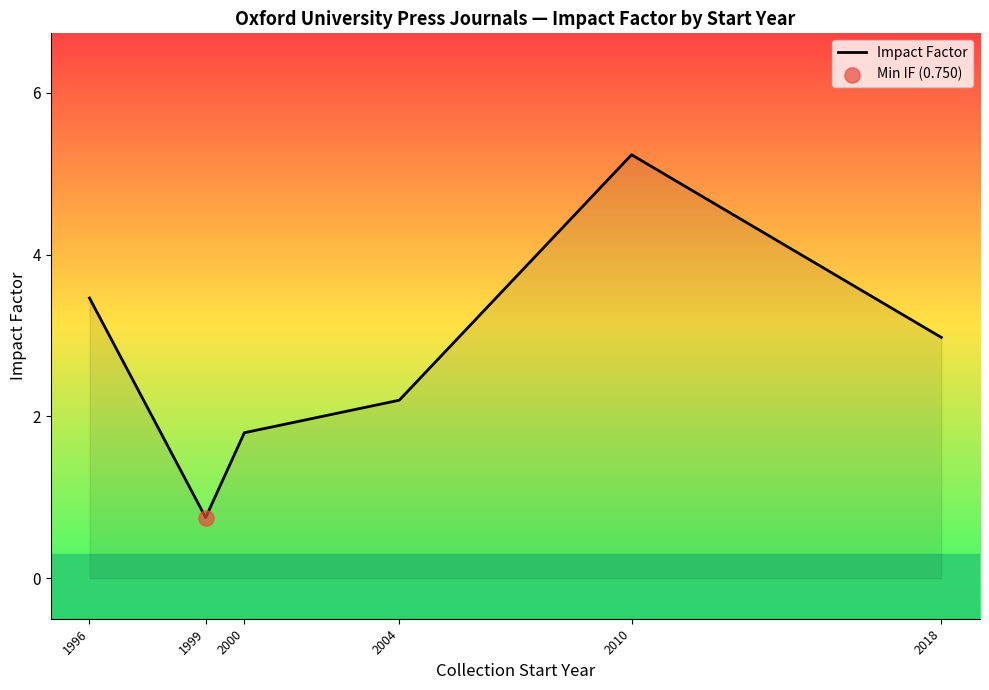

What is the ratio of the value at 1996 to the value at 2018?

1.2